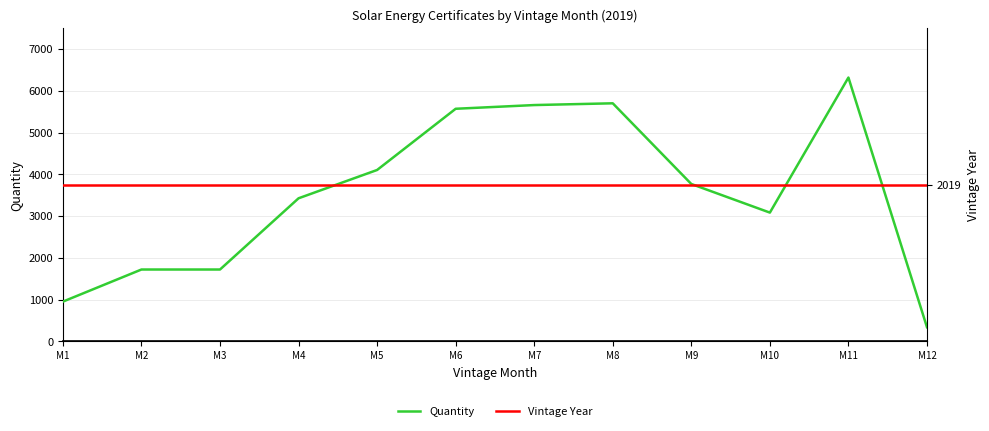

How many distinct data groups are displayed?

2